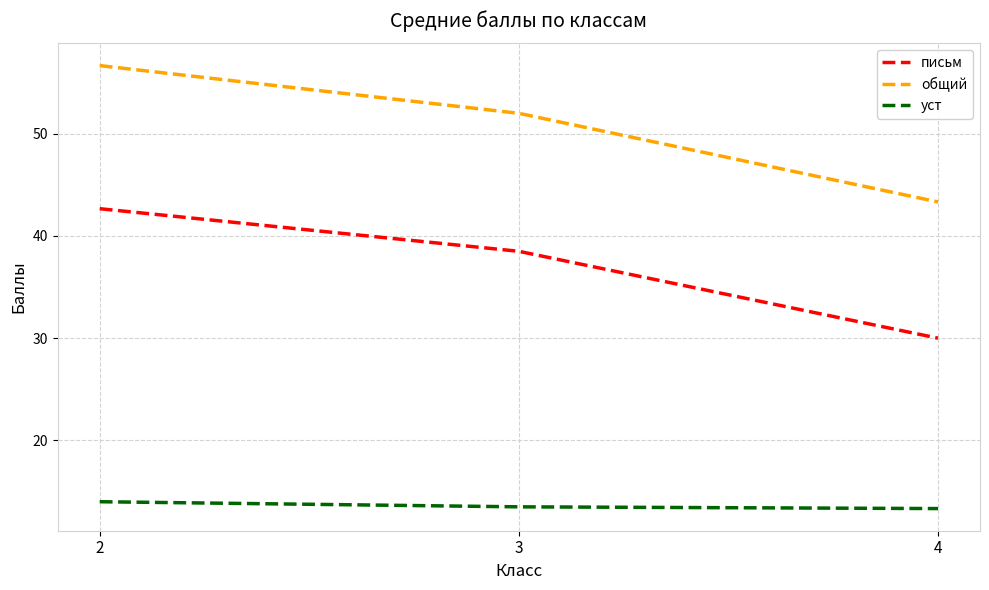

Rank the series at 2 from lowest to highest value.

уст, письм, общий